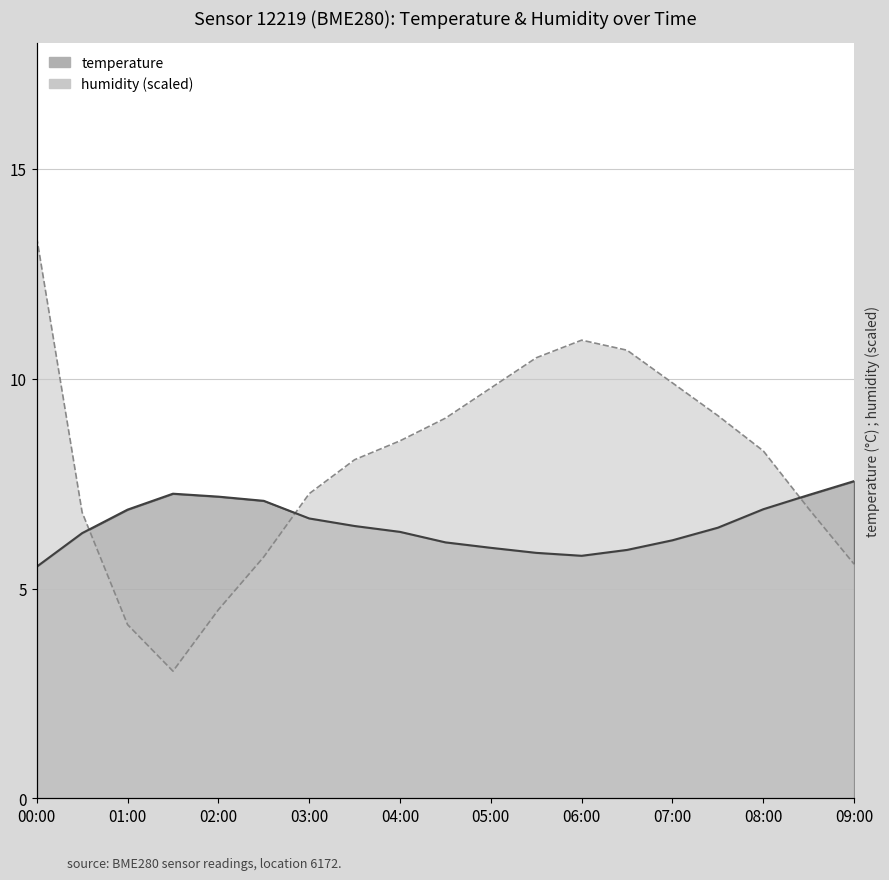

What value does the temperature series have at 07:00?

6.2